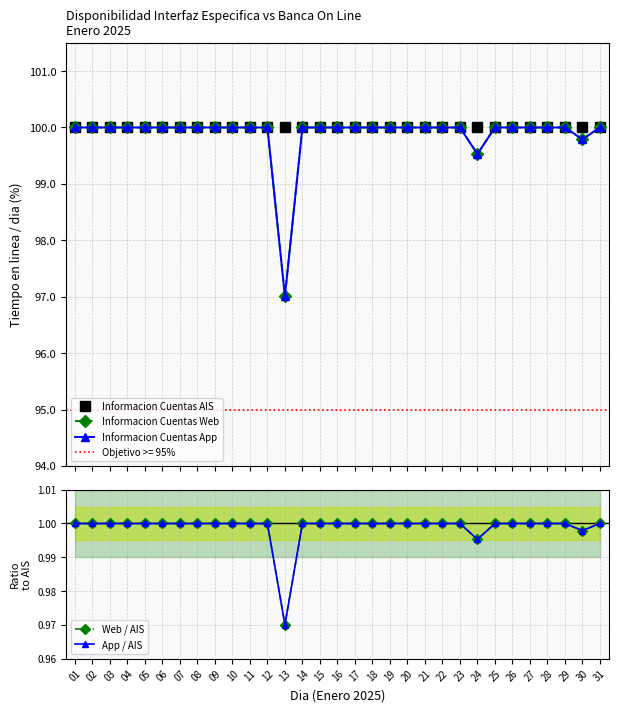

True or false: Informacion Cuentas Web has more than 1 points higher than both neighbors.

False